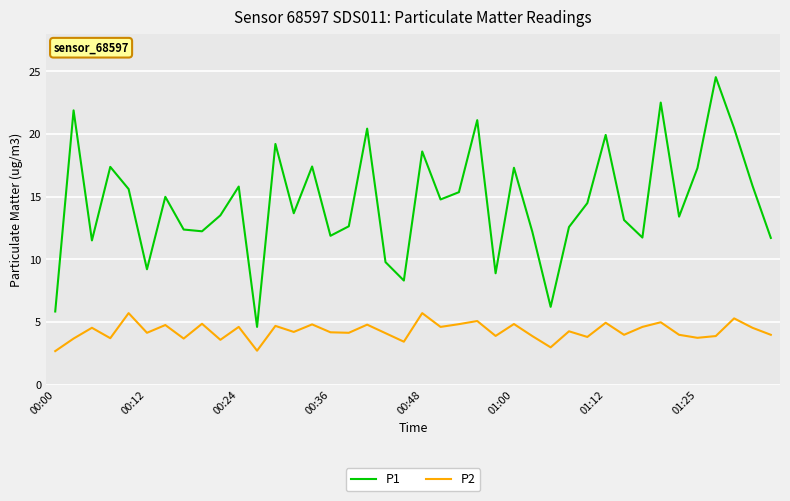

True or false: P1 and P2 cross at least once.

False